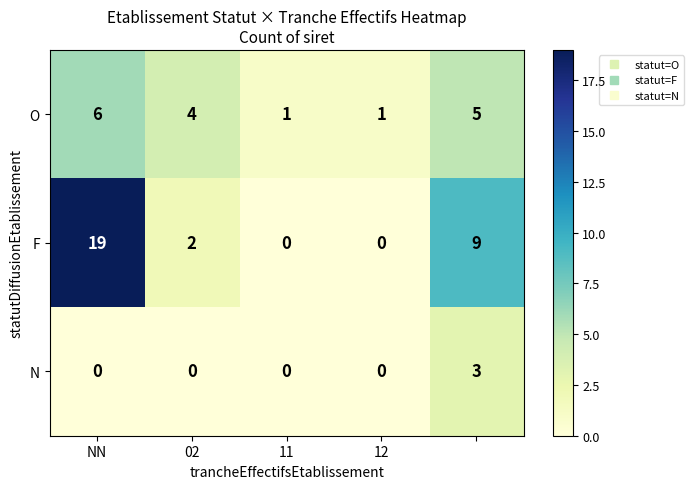

List the series in order of their overall mean, lowest first.

N, O, F